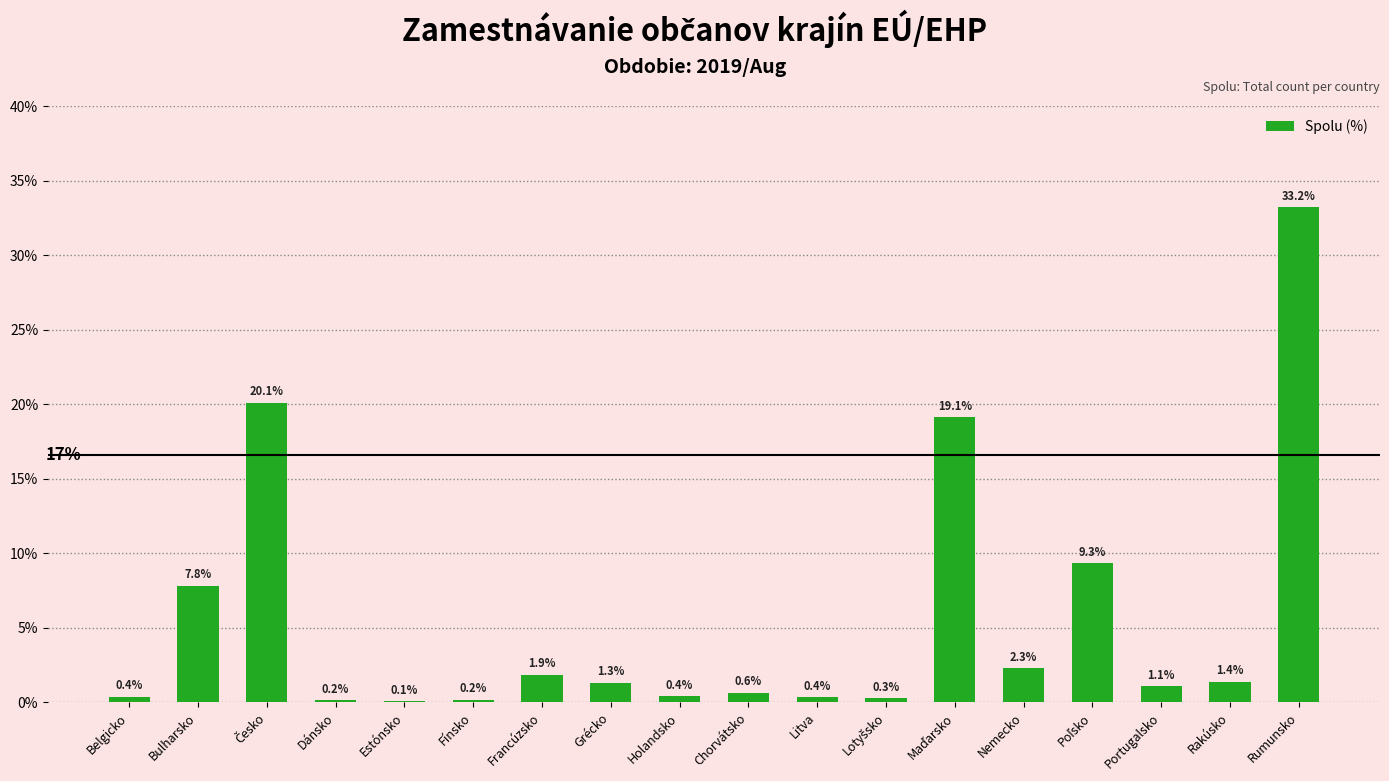

Where does the data first go above 1?

Bulharsko